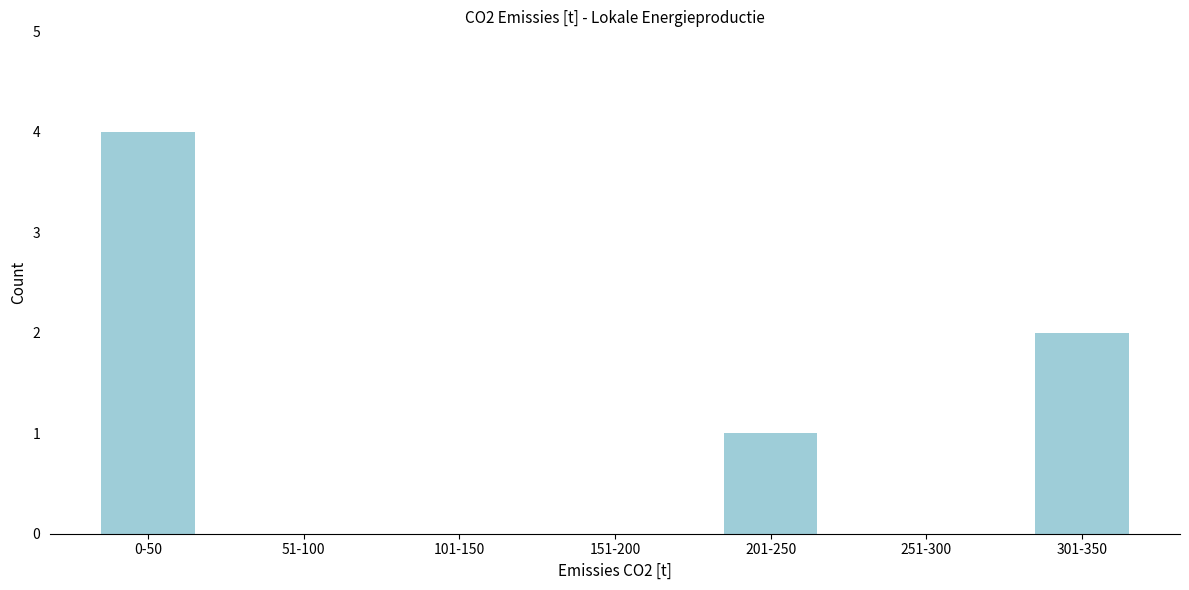

Reading right to left, extract all data points from this chart.

301-350=2	251-300=0	201-250=1	151-200=0	101-150=0	51-100=0	0-50=4